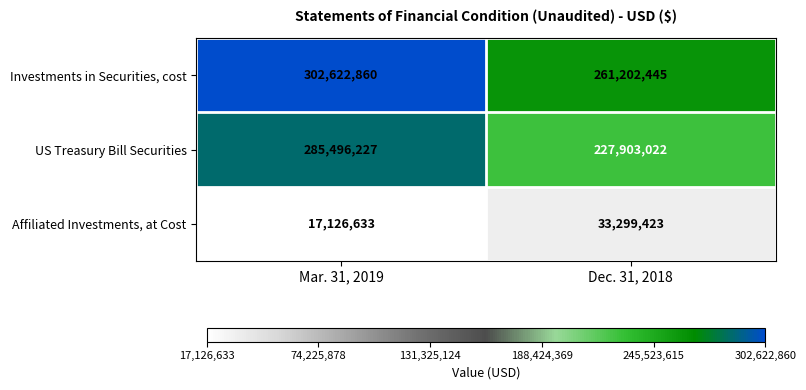

Reading left to right, what are all the values shown in this chart?

Investments in Securities, cost: Mar. 31, 2019=302622860	Dec. 31, 2018=261202445
US Treasury Bill Securities: Mar. 31, 2019=285496227	Dec. 31, 2018=227903022
Affiliated Investments, at Cost: Mar. 31, 2019=17126633	Dec. 31, 2018=33299423